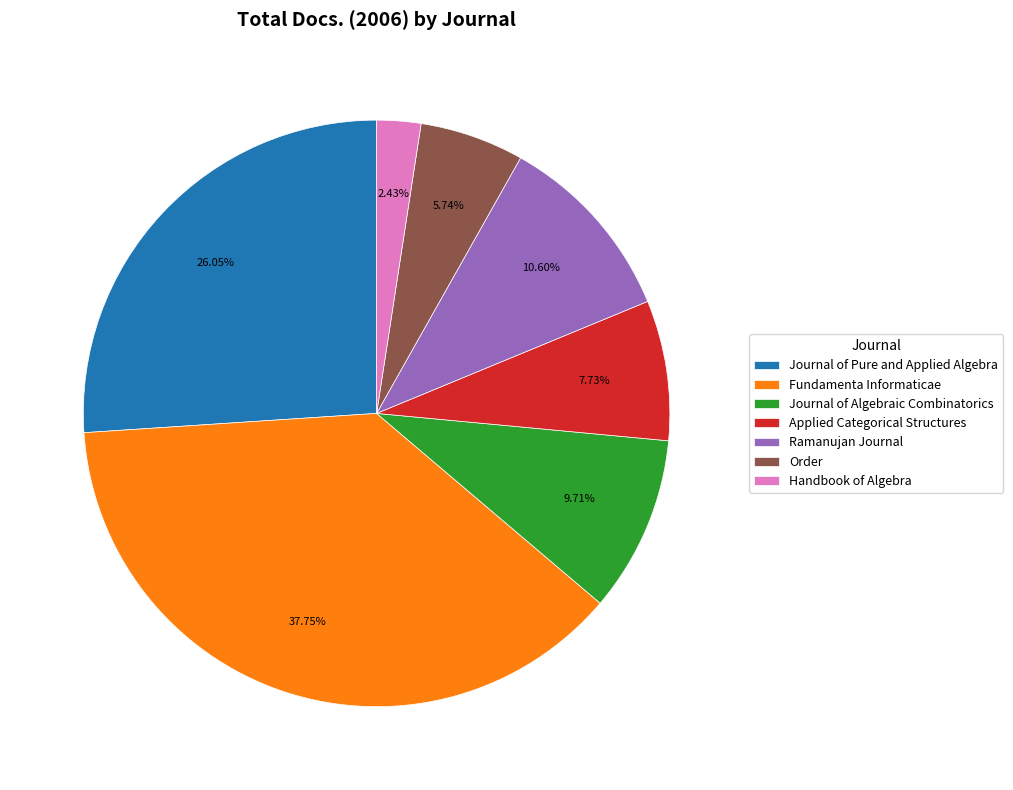

To the nearest percent, what is the combined percentage of Applied Categorical Structures and Handbook of Algebra?

10%